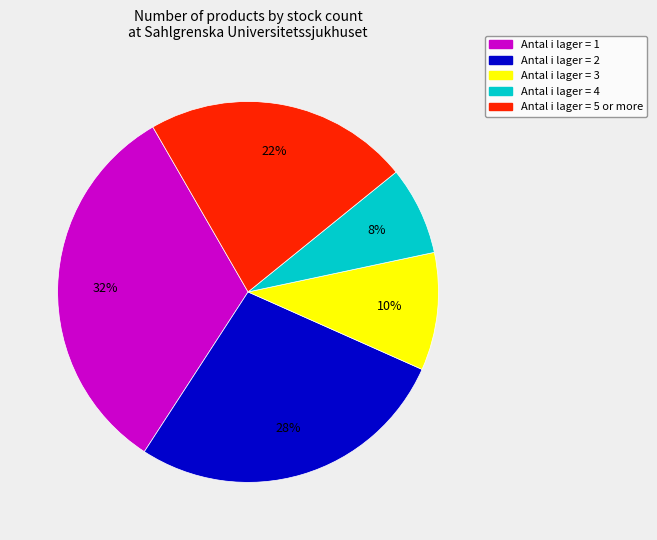

To the nearest percent, what is the average slice percentage?

20%